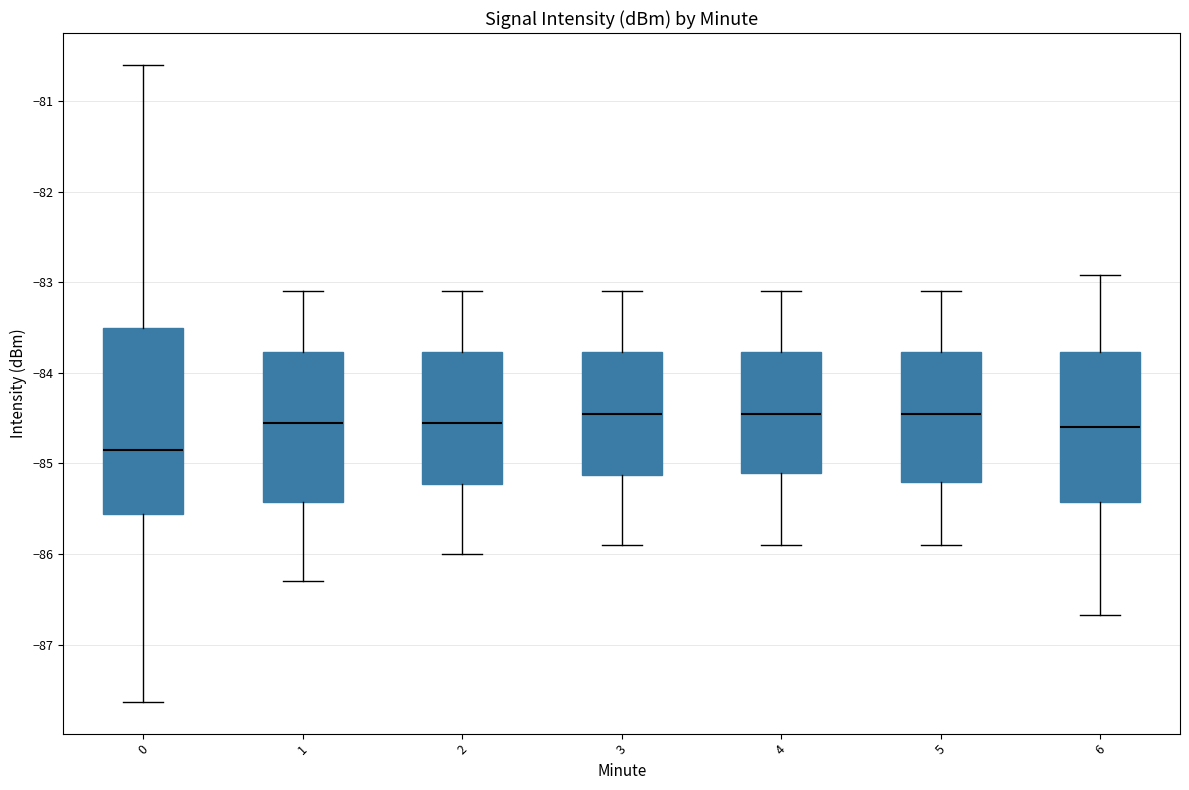

Where is the upper edge of the box at x = 3 on the y-axis? The values are not printed on the chart, so give them approximately, as read against the axis.

-83.8